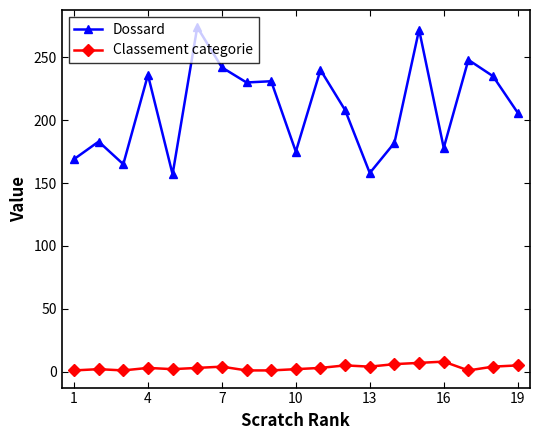

What is the difference between the maximum and second lowest values in the Dossard series?

116